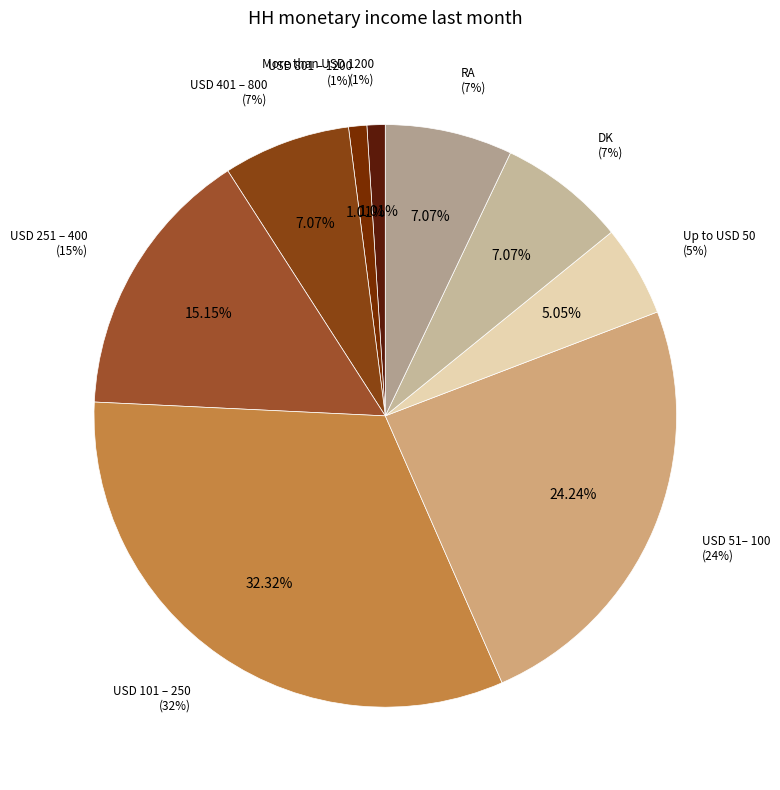

What is the total percentage of USD 801 – 1200 and USD 101 – 250?

33.3%